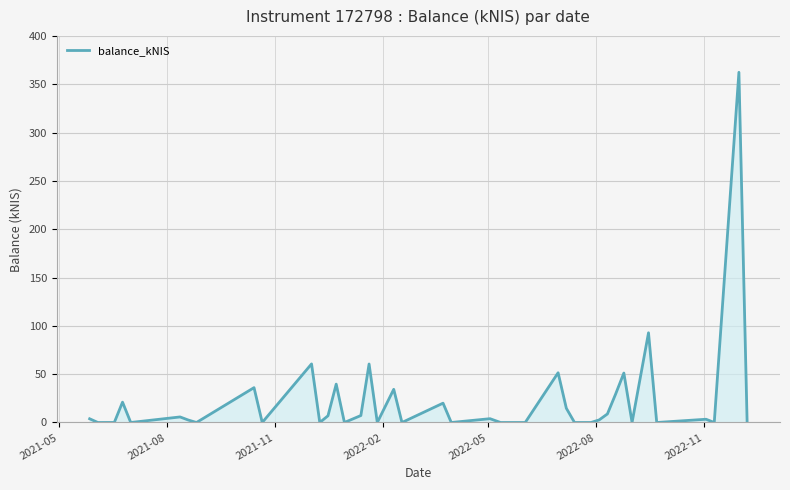

How many lines are shown in the chart?

1